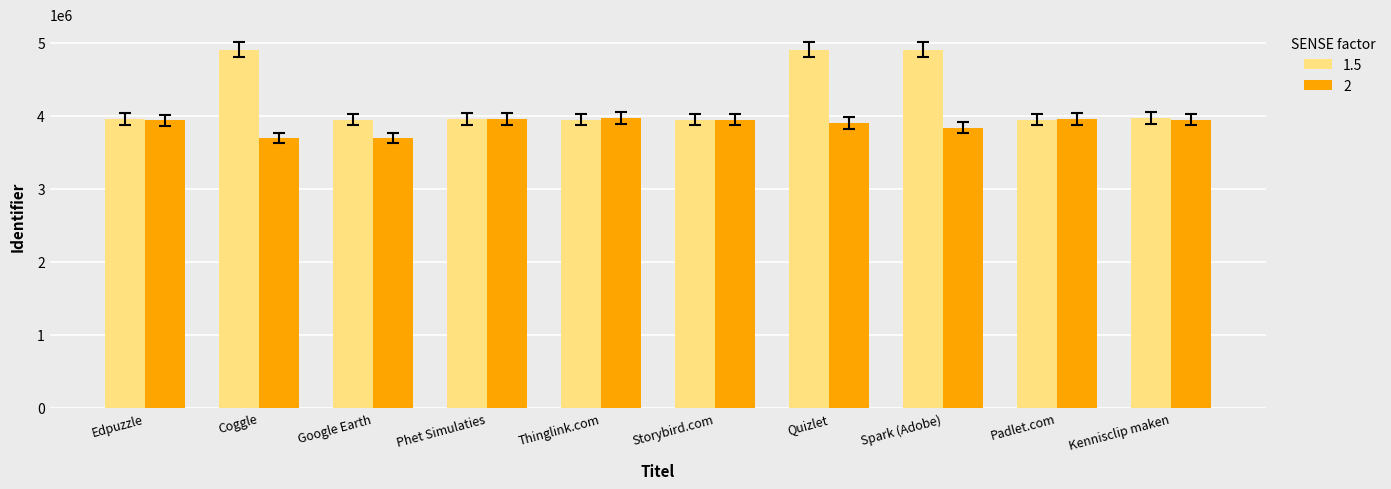

Count the number of data series in this chart.

2